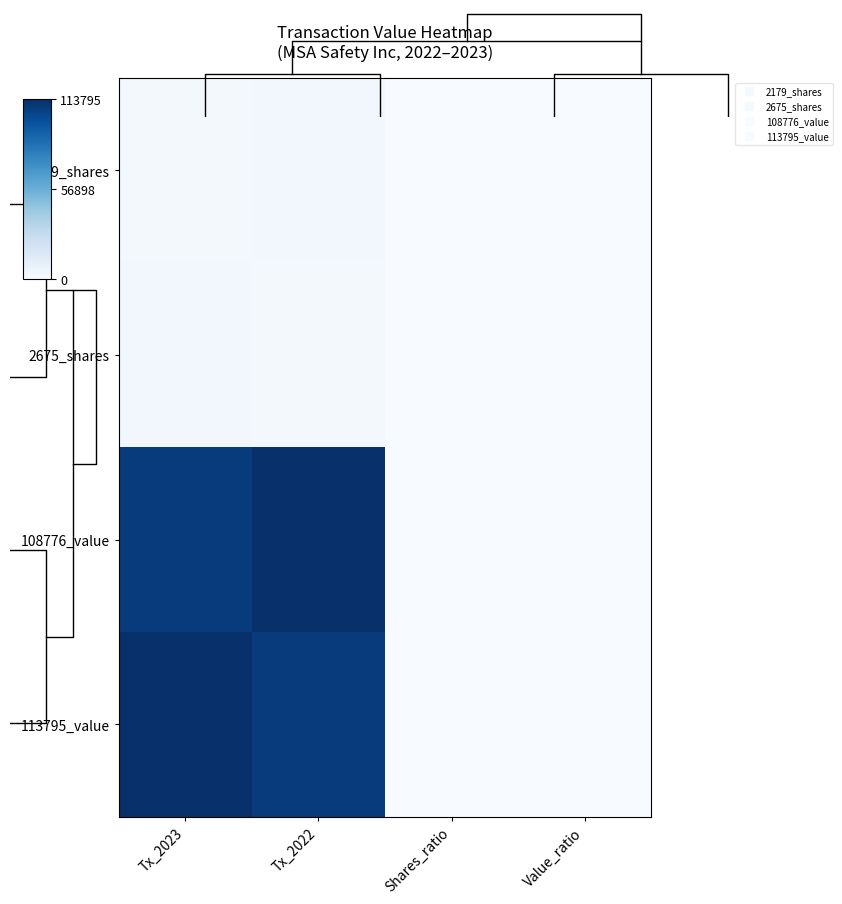

List the labels in order of 2675_shares value, smallest first.

Value_ratio, Shares_ratio, Tx_2022, Tx_2023